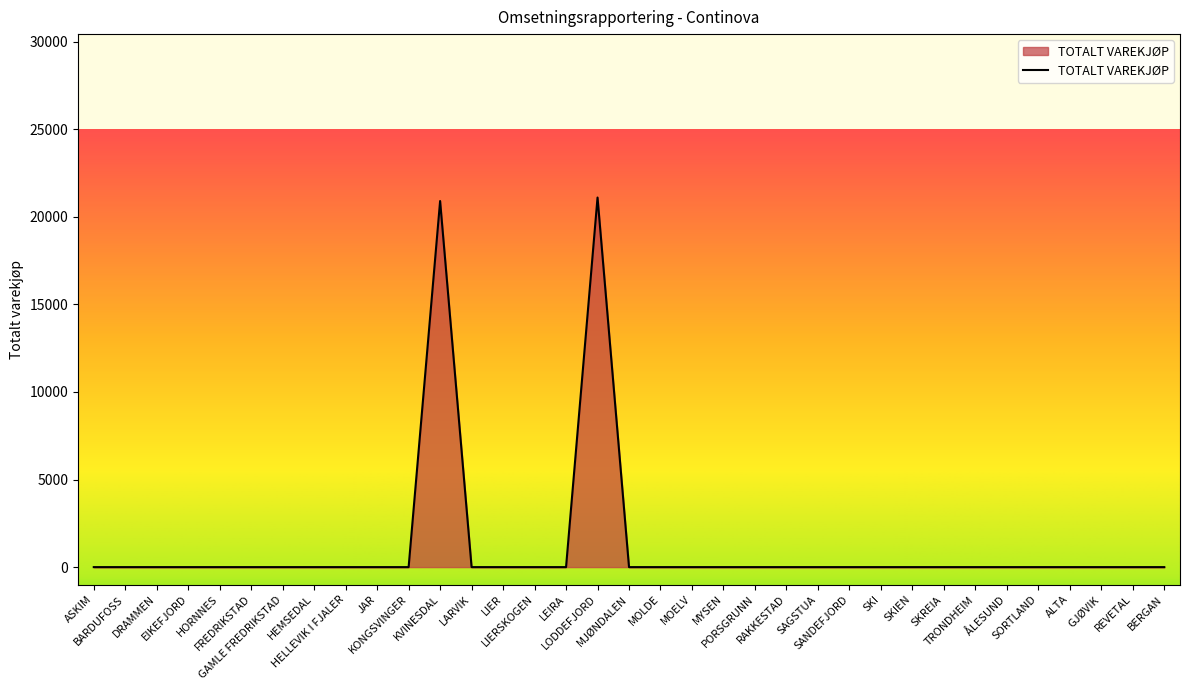

What is the difference between the maximum and minimum values?

21095